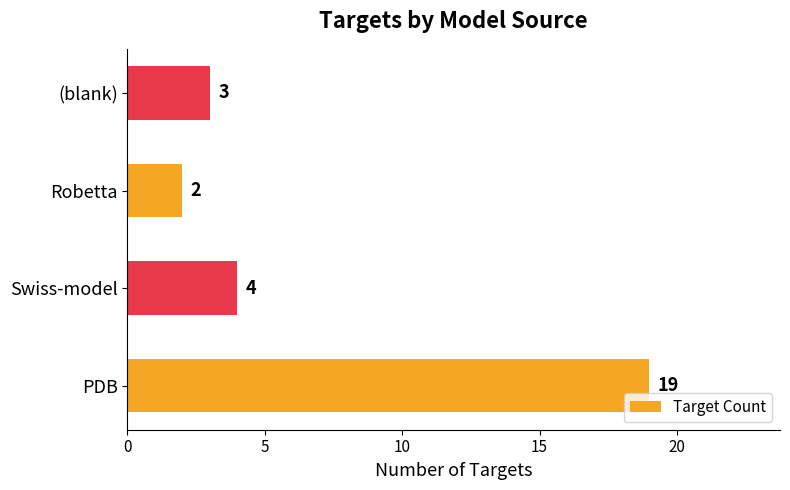

What is the change in value from Robetta to (blank)?

+1